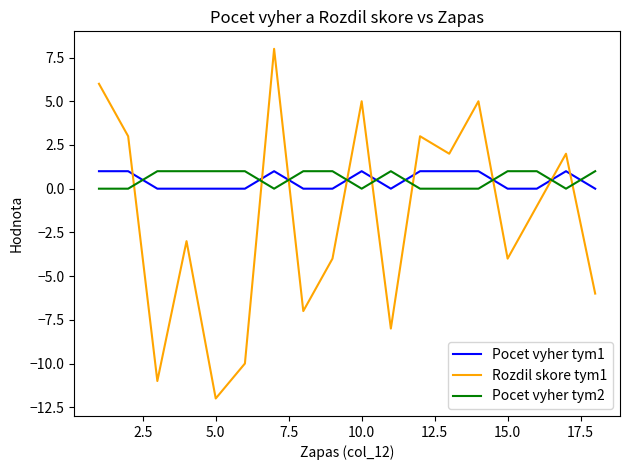

After their last crossing, which series has the higher values: Rozdil skore tym1 or Pocet vyher tym1?

Pocet vyher tym1